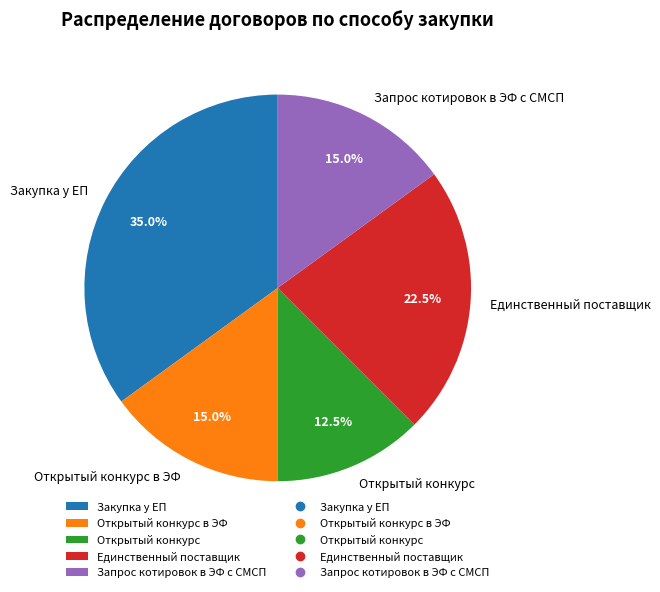

Which category has the biggest portion of the pie?

Закупка у ЕП